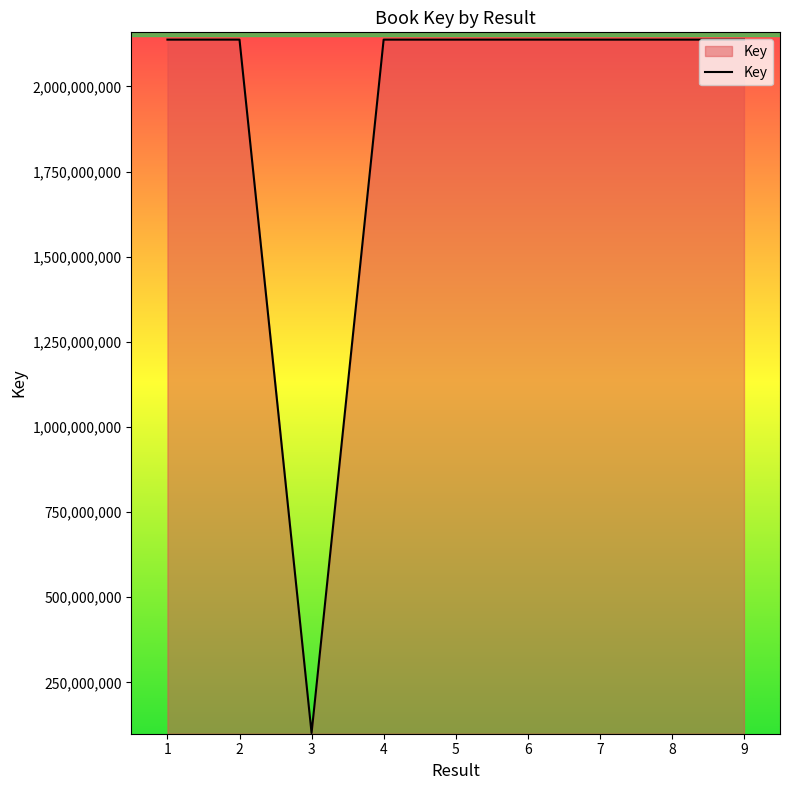

What is the greatest value displayed?

2137708118